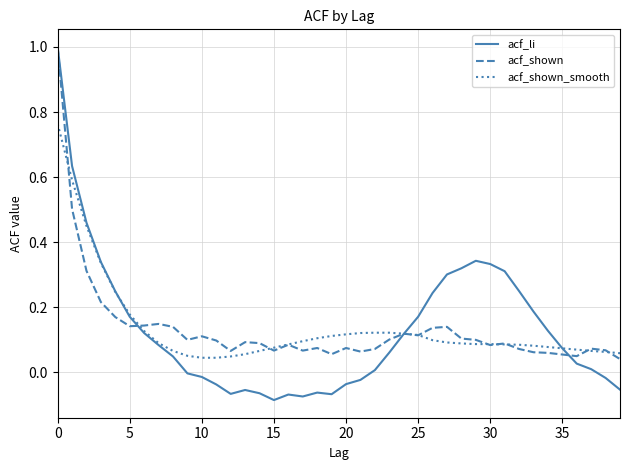

Which series has the widest spread of values?

acf_li